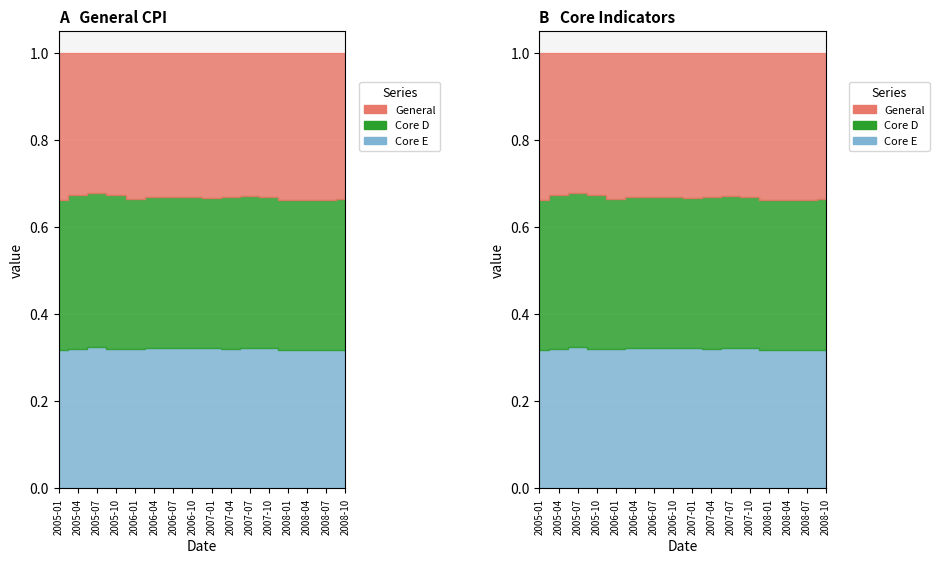

True or false: General and Core D intersect in this chart.

False